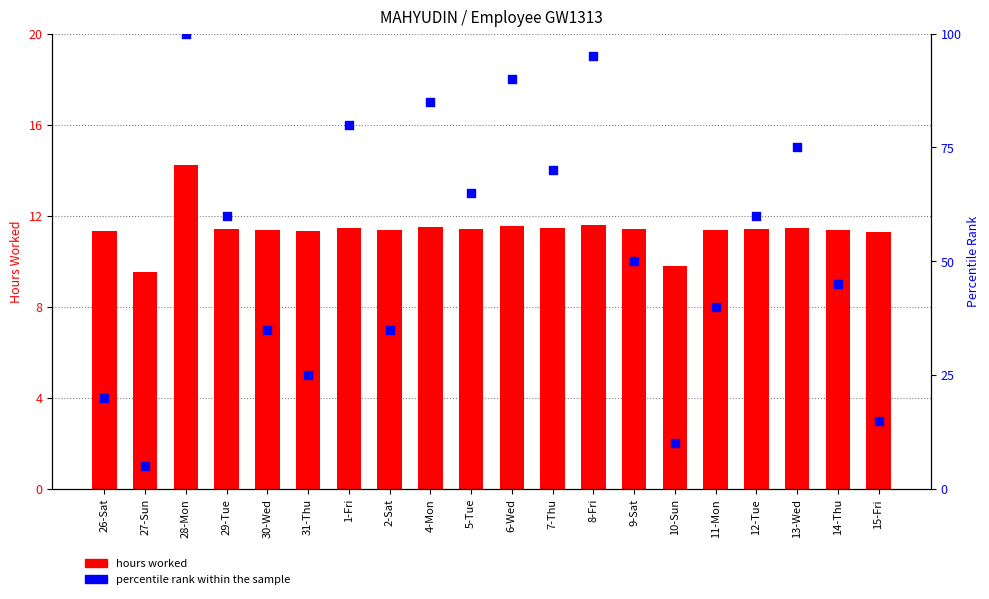

Which series has the largest total across all categories?

percentile rank within the sample